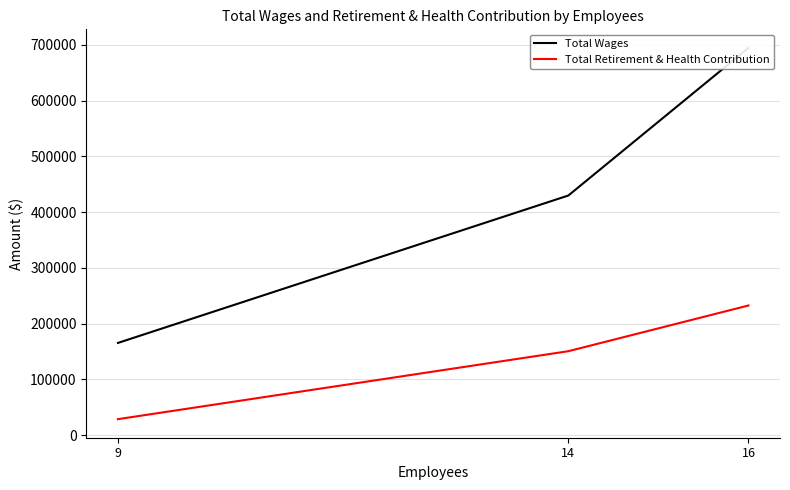

Read the Total Wages value at 9, to the nearest 10.

165520